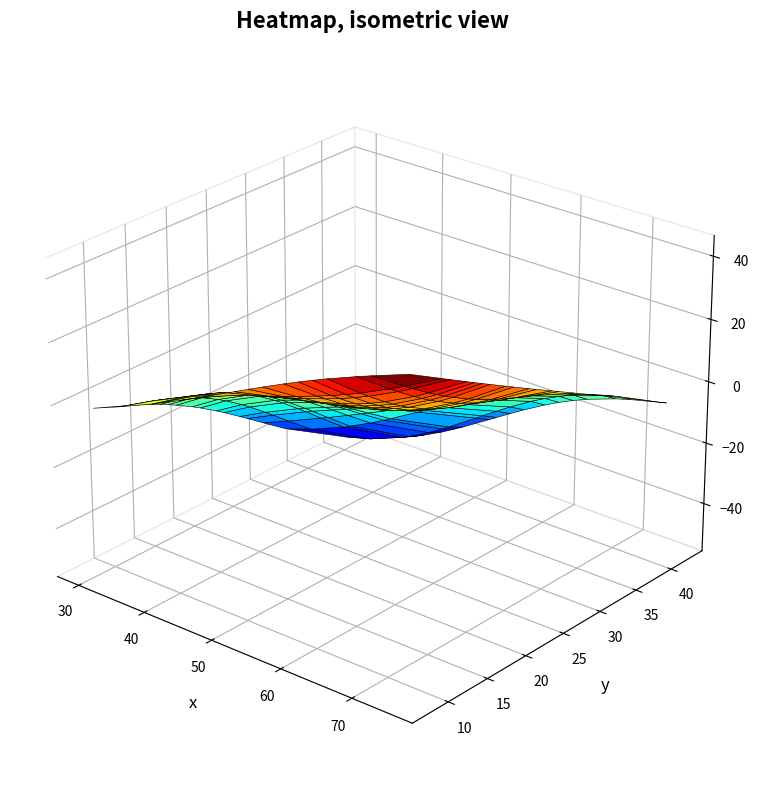

At how many categories does at least one series exceed 8?

22